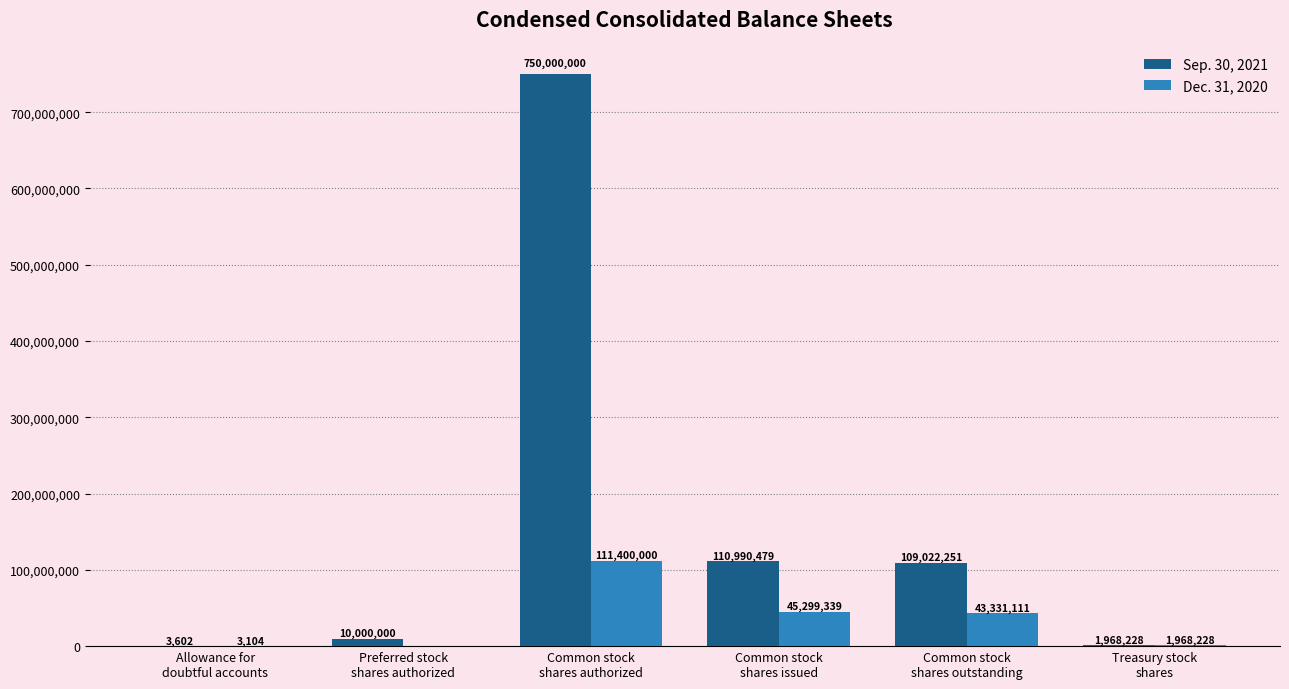

At which category is the sum across all series the highest?

Common stock
shares authorized